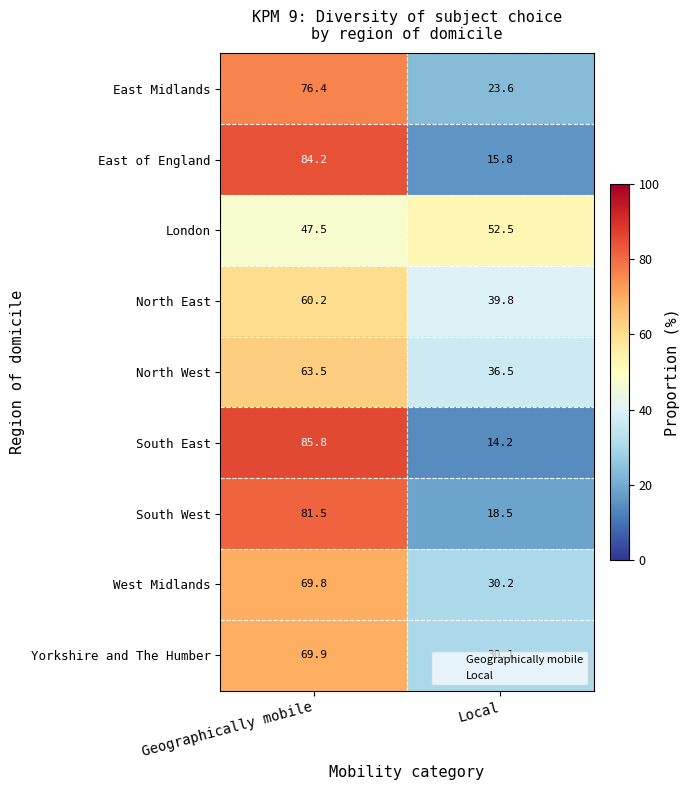

Which series changed the most between Geographically mobile and Local?

South East